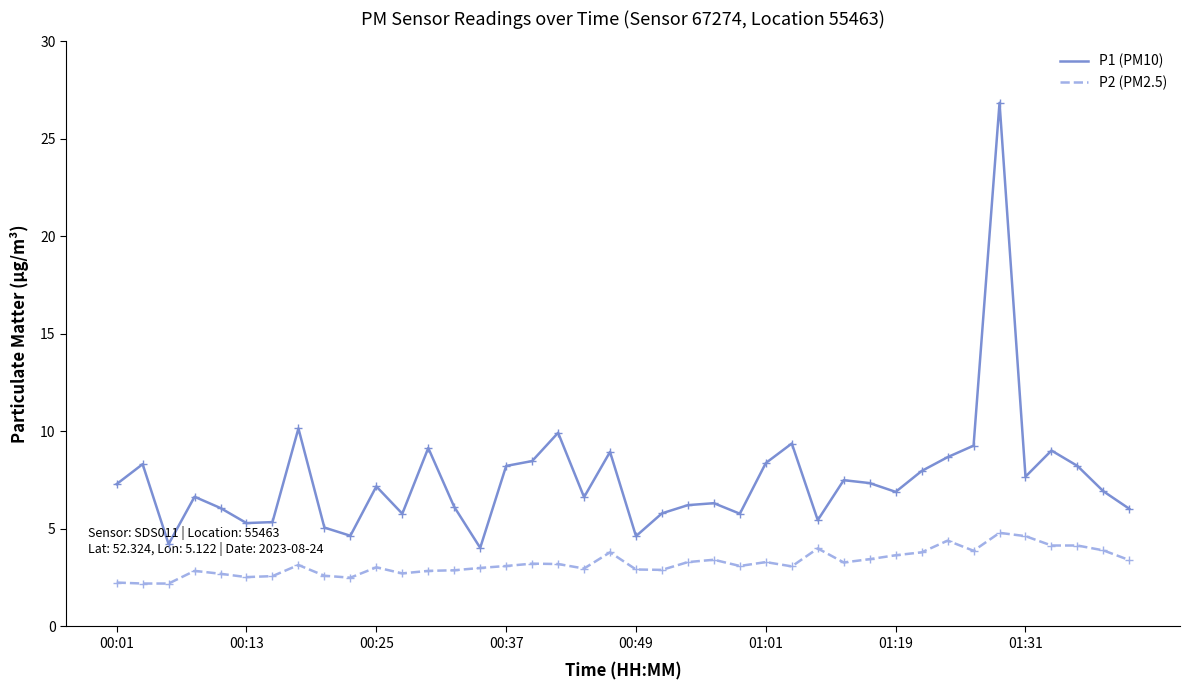

Which series has the widest spread of values?

P1 (PM10)